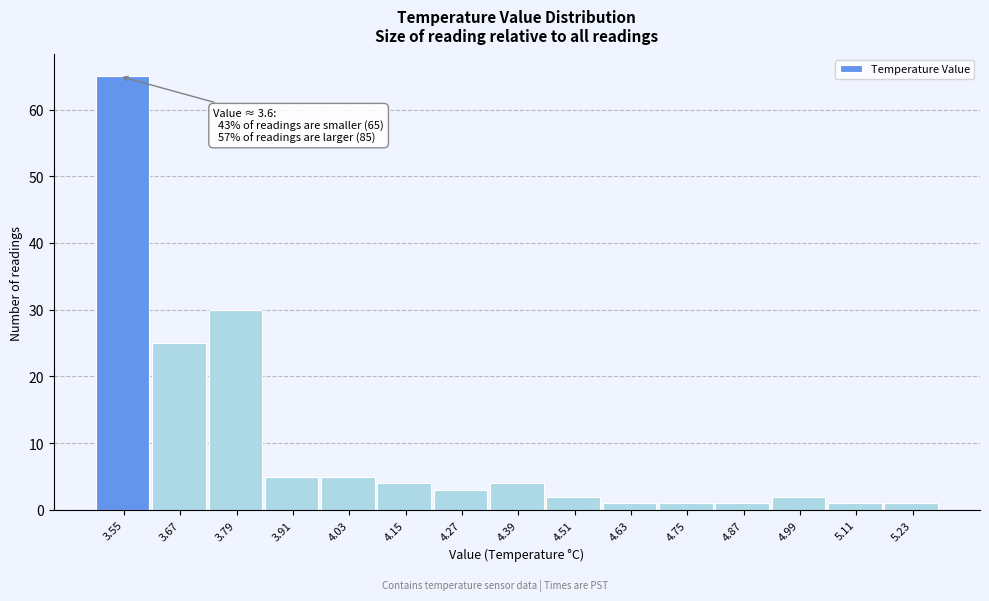

Reading left to right, transcribe all the data shown in this chart.

65	25	30	5	5	4	3	4	2	1	1	1	2	1	1